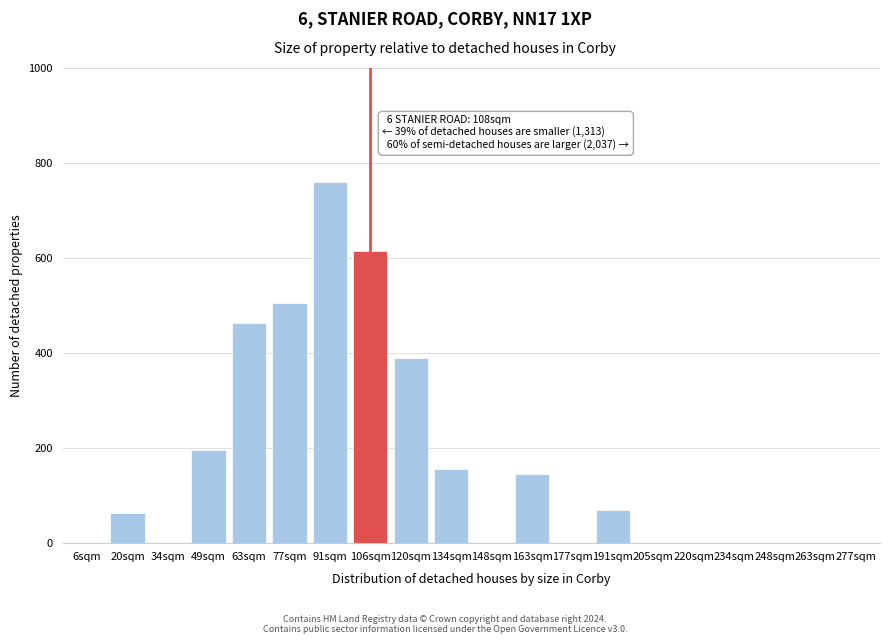

Reading left to right, what are all the values shown in this chart?

6sqm=0	20sqm=62	34sqm=0	49sqm=195	63sqm=462	77sqm=505	91sqm=760	106sqm=615	120sqm=388	134sqm=155	148sqm=0	163sqm=145	177sqm=0	191sqm=68	205sqm=0	220sqm=0	234sqm=0	248sqm=0	263sqm=0	277sqm=0